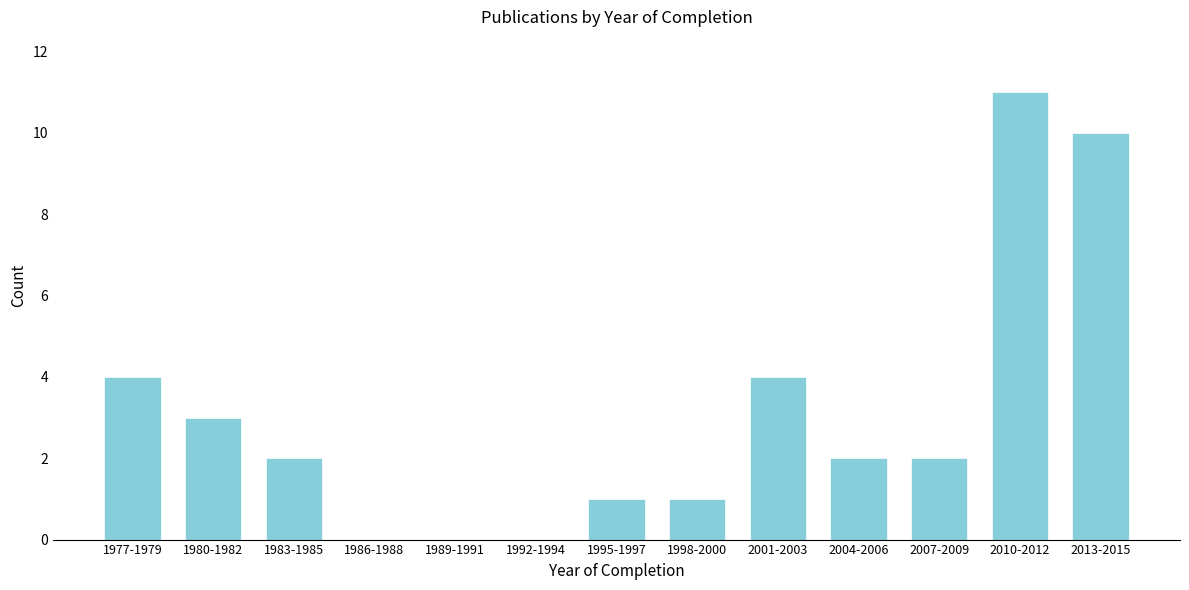

Reading right to left, list all the values displayed in this chart.

2013-2015=10	2010-2012=11	2007-2009=2	2004-2006=2	2001-2003=4	1998-2000=1	1995-1997=1	1992-1994=0	1989-1991=0	1986-1988=0	1983-1985=2	1980-1982=3	1977-1979=4